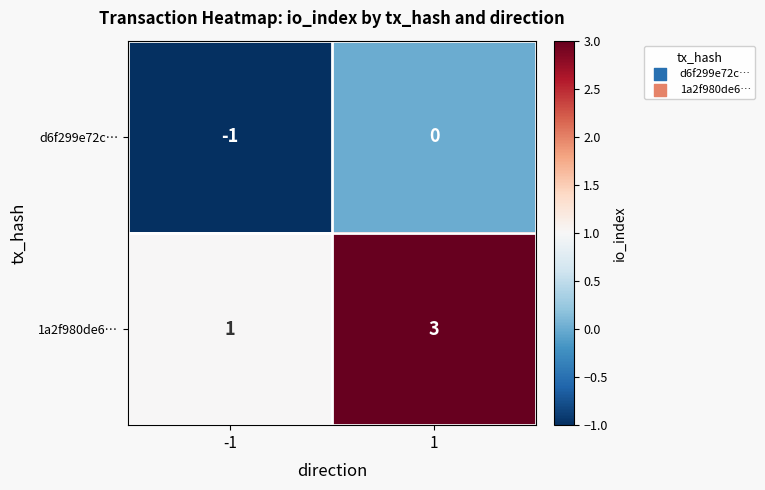

What is the maximum value shown in the chart?

3